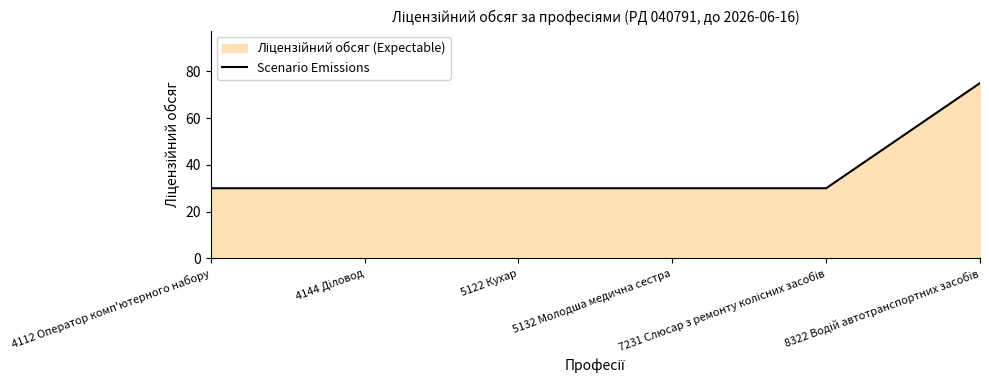

How many lines are shown in the chart?

1